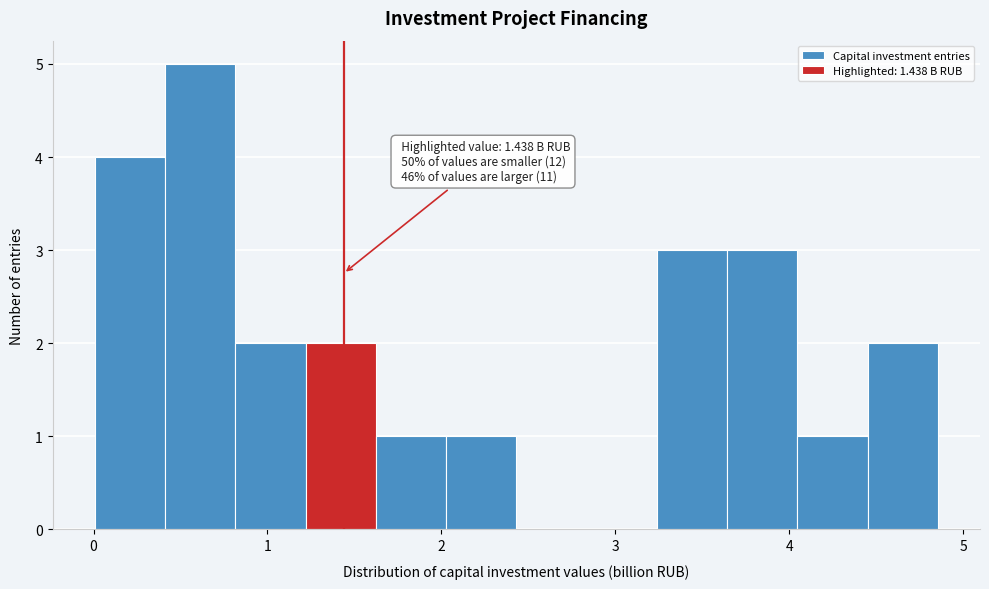

Which range on the x-axis has the tallest bar?

0.4 to 0.8